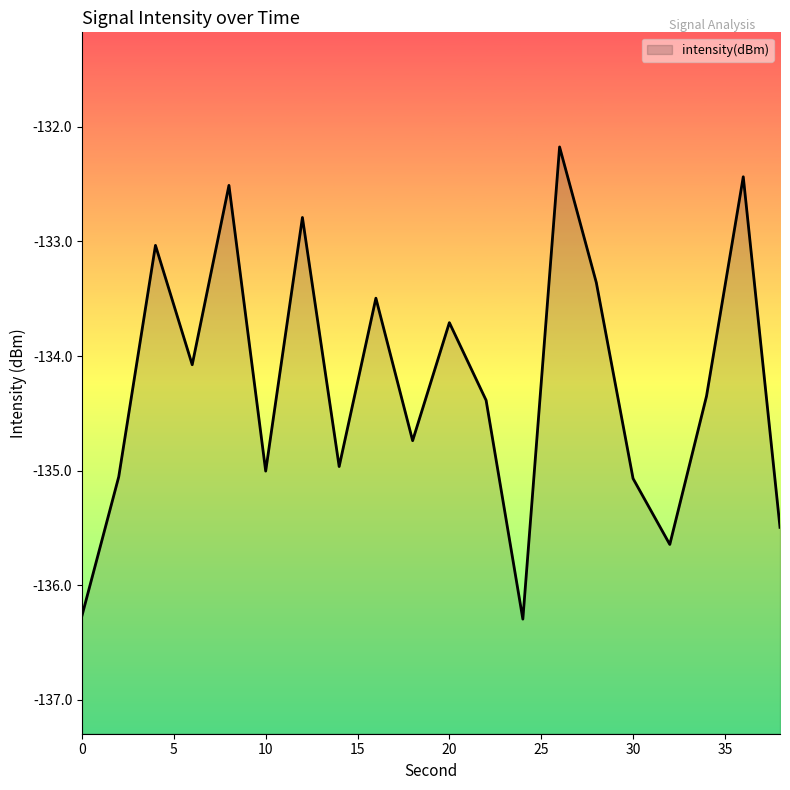

Reading right to left, list all the values displayed in this chart.

-135.5	-132.4	-134.3	-135.6	-135.1	-133.4	-132.2	-136.3	-134.4	-133.7	-134.7	-133.5	-135.0	-132.8	-135.0	-132.5	-134.1	-133.0	-135.1	-136.3